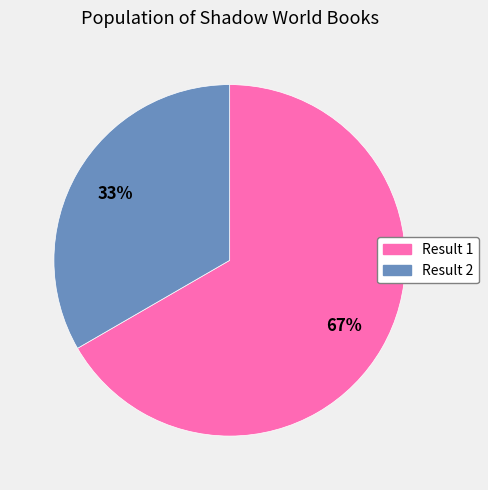

Does any single category account for the majority?

Yes